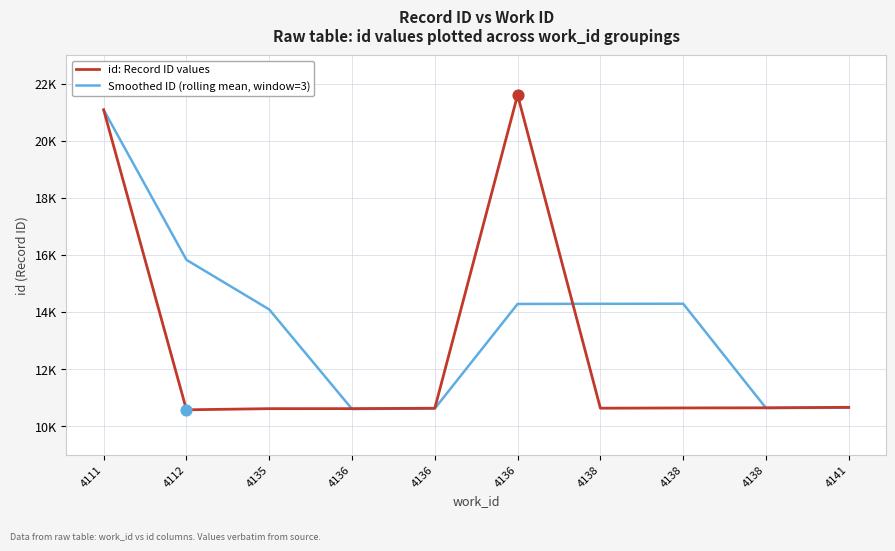

At how many categories does at least one series exceed 21013?

2